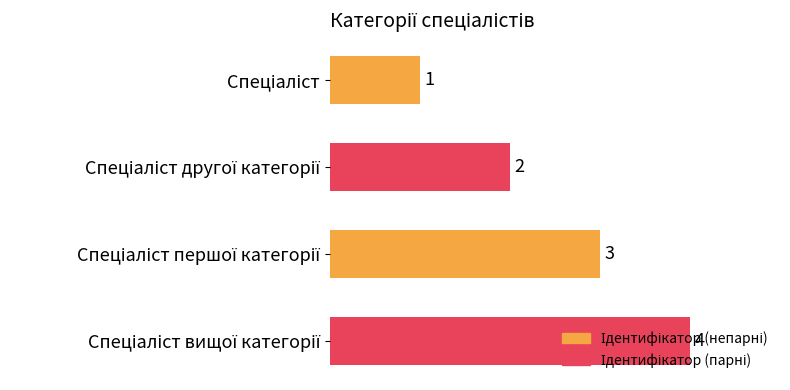

What is the sum of all values?

10